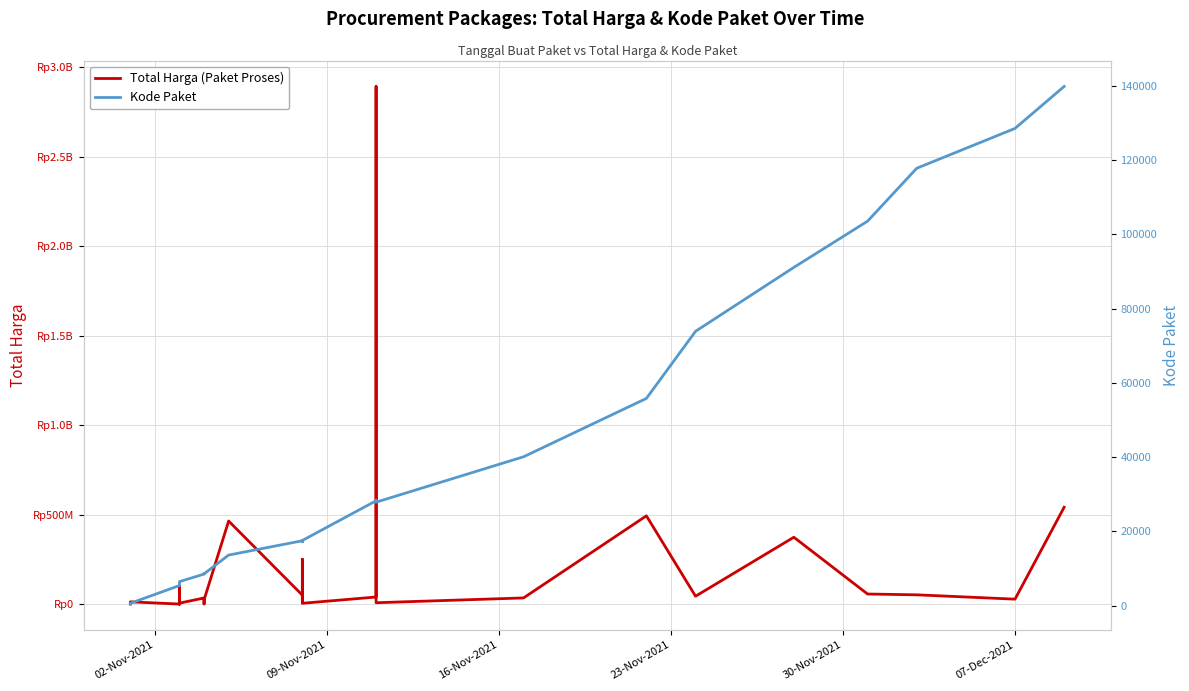

What is the average value of the Kode Paket series?

32927